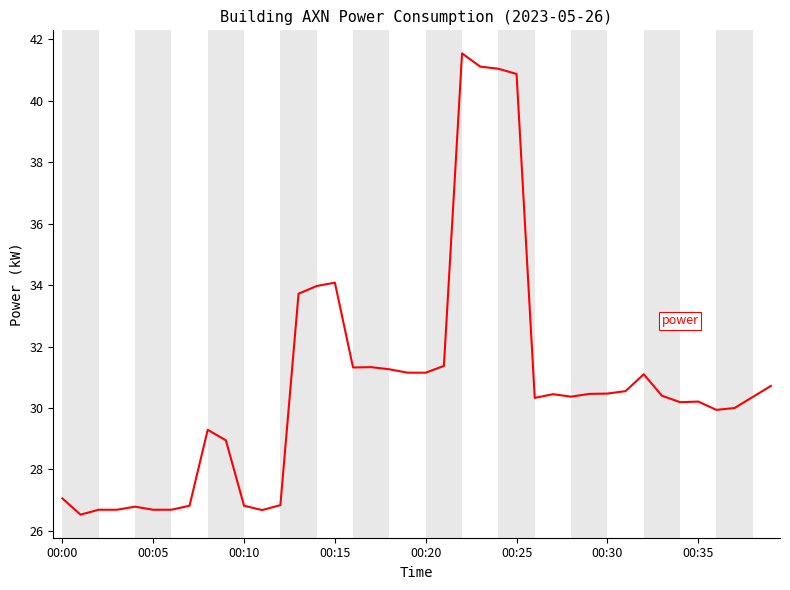

What is the maximum value shown in the chart?

41.5